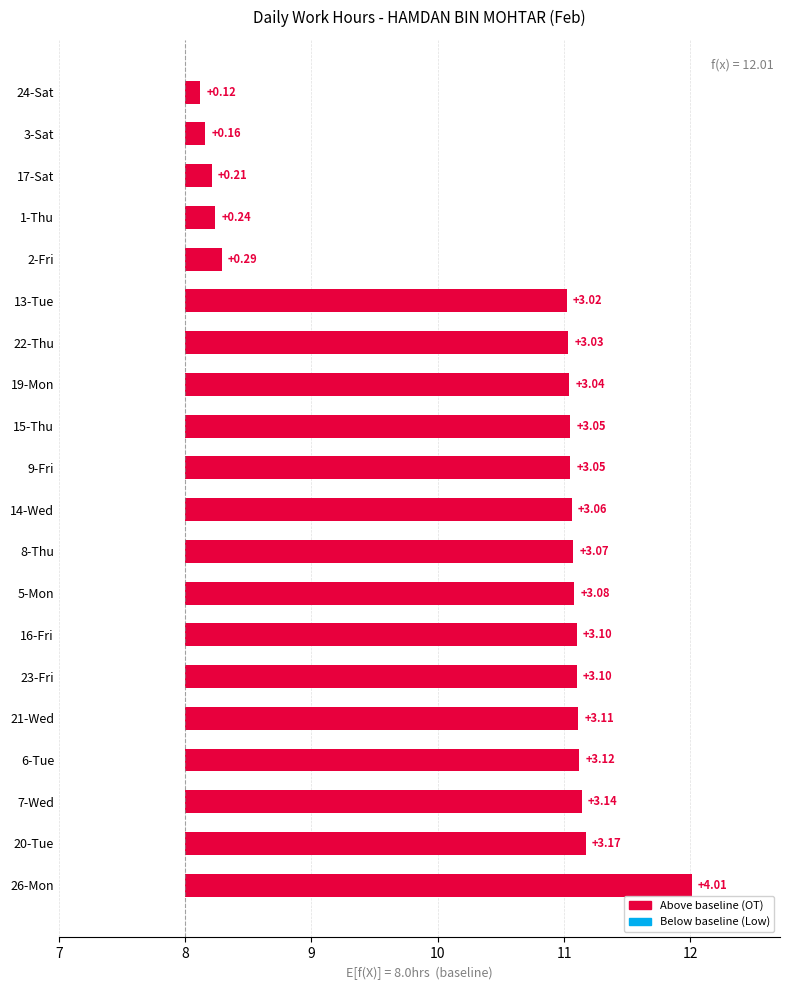

What is the sum of all values?

48.2